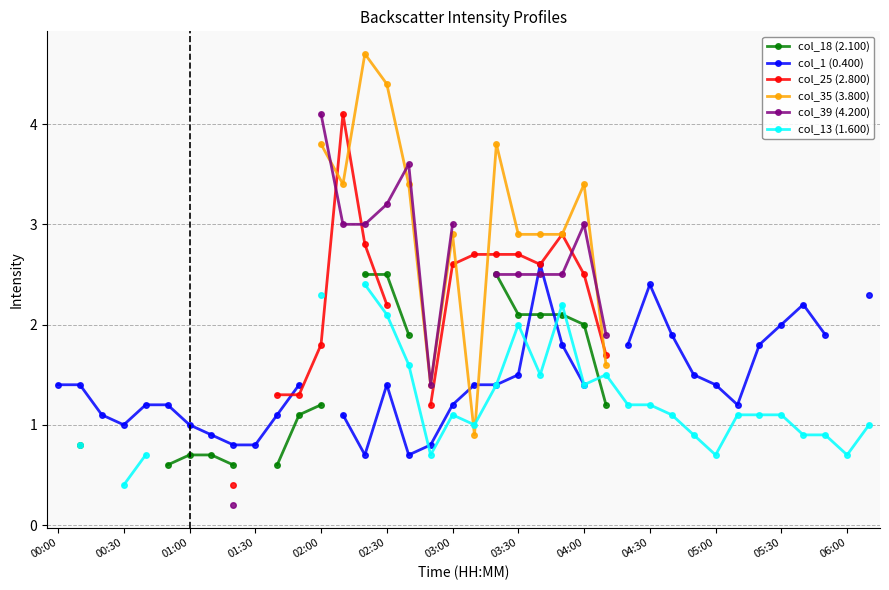

What position from the right is 16?

22